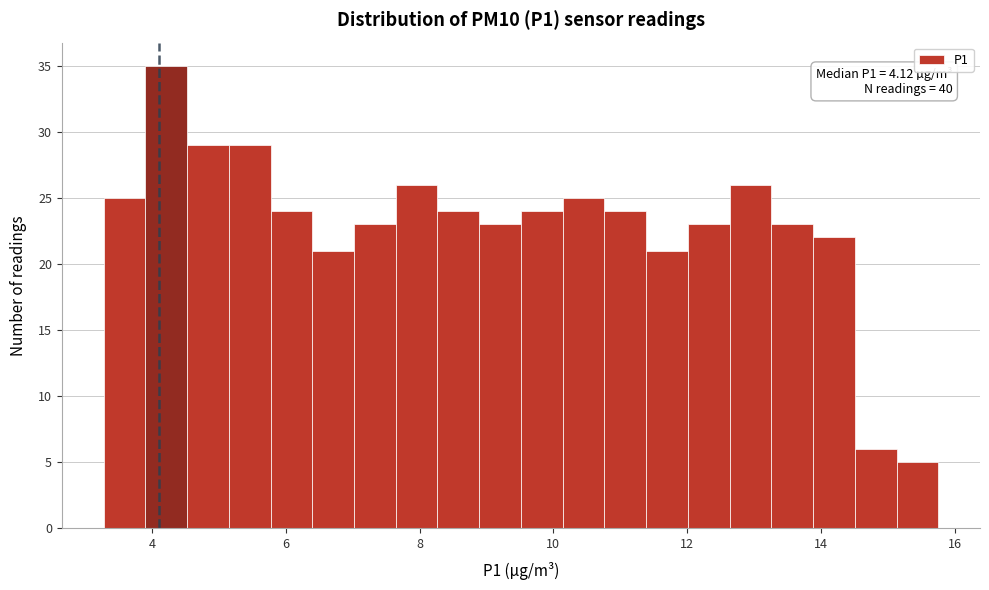

Read against the x-axis, roughly where is the centre of the tallest bar?

4.2